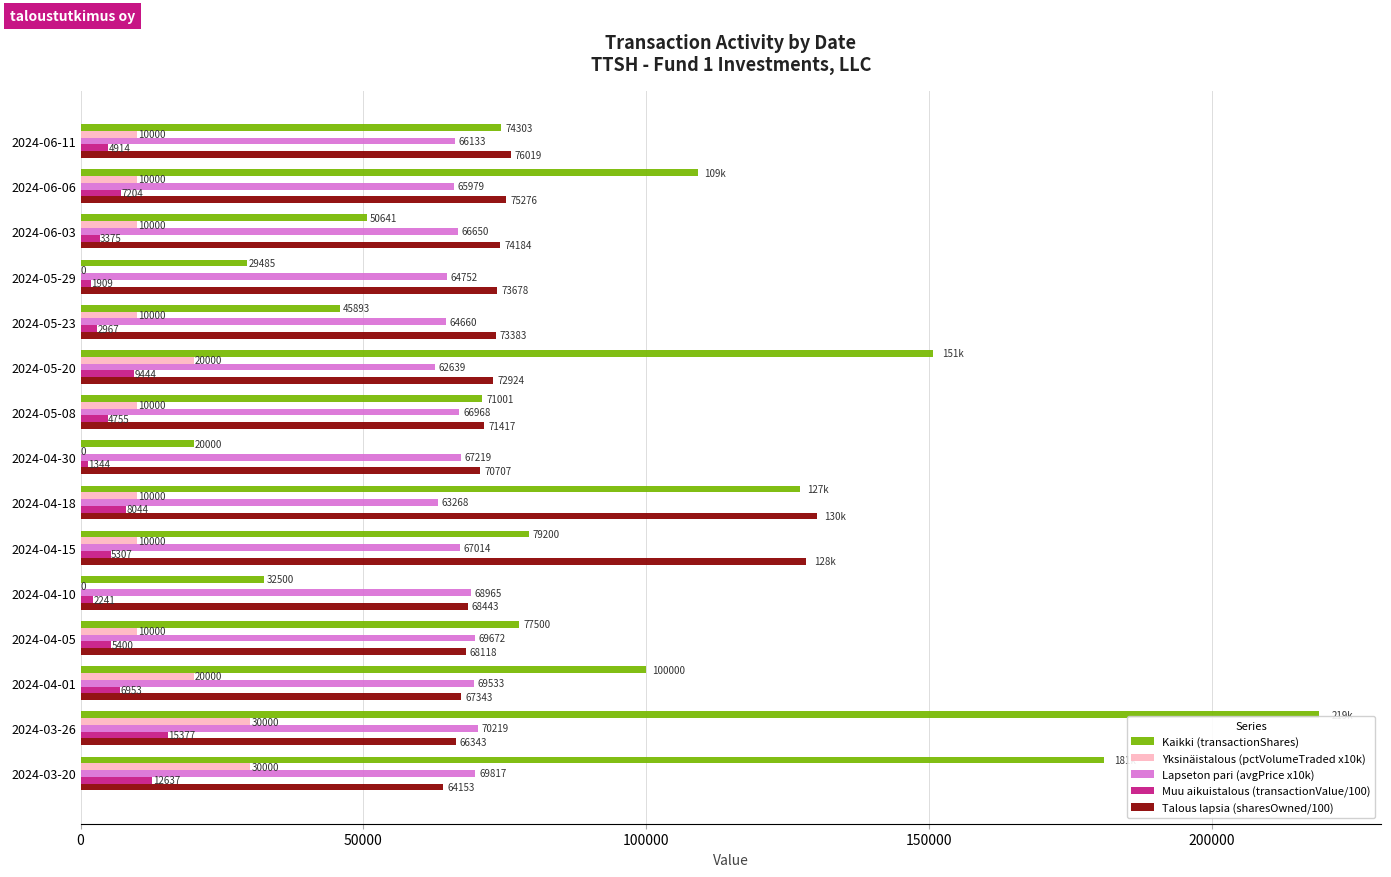

What value does the Kaikki (transactionShares) series have at 2024-05-29?

29485